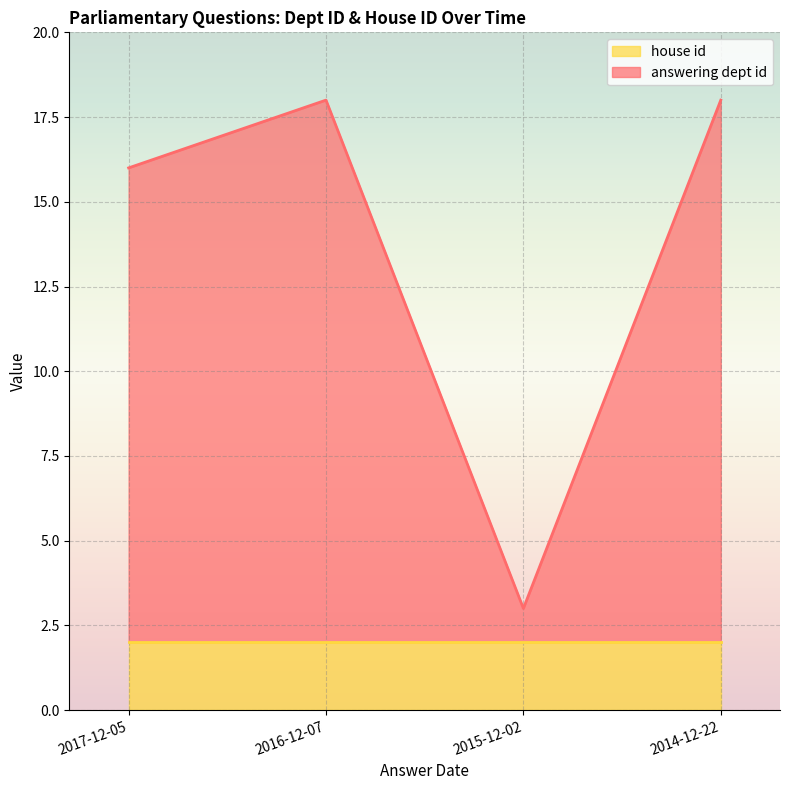

What is the difference between the second highest and minimum values?

15